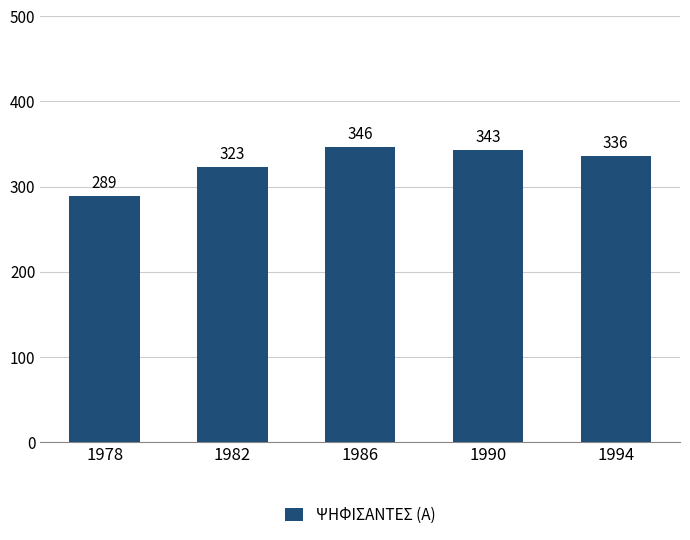

What value does the data have at 1978?

289